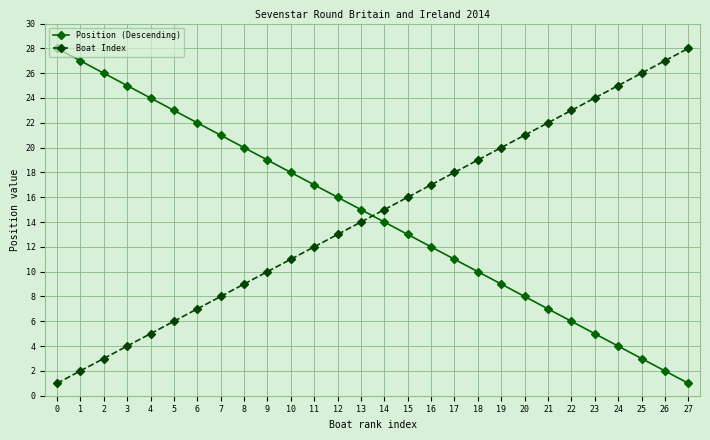

Count the number of categories in the chart.

28